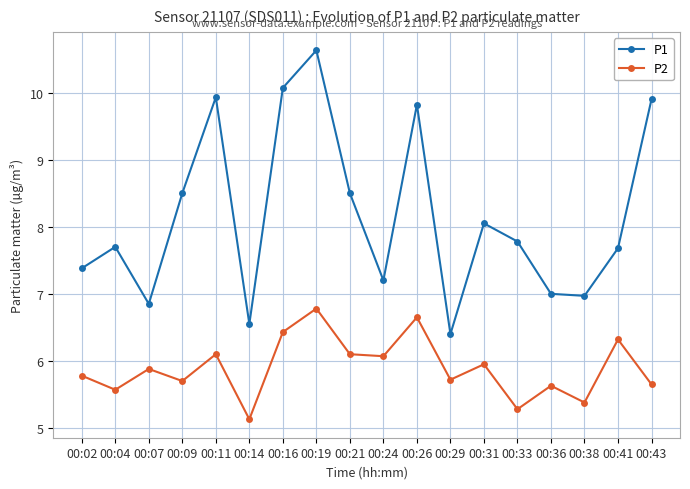

What is the highest value of the P2 series?

6.8